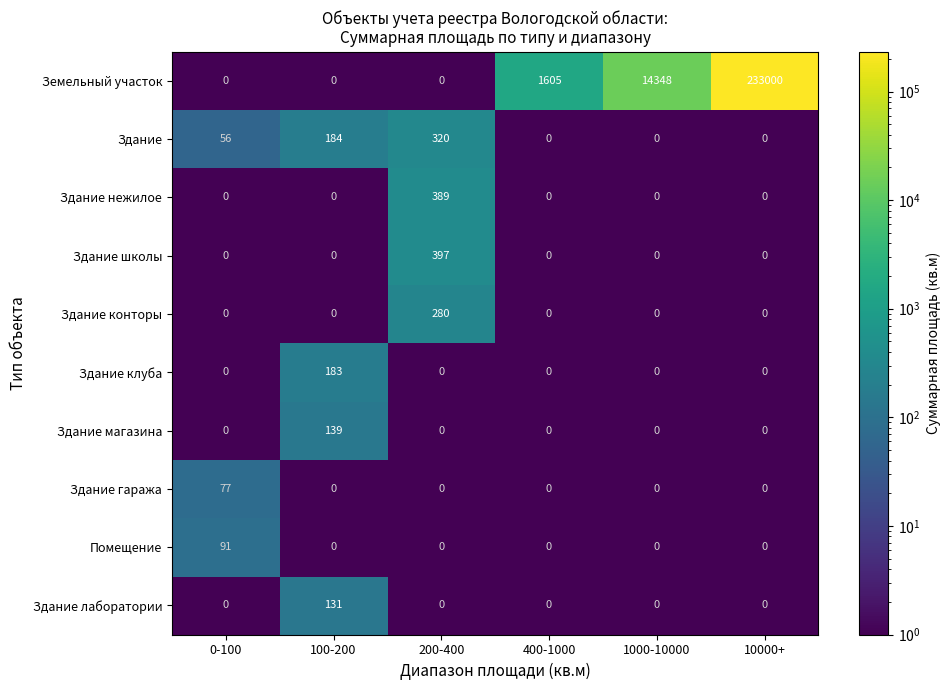

Is it true that Здание конторы equals 280 at 200-400?

True